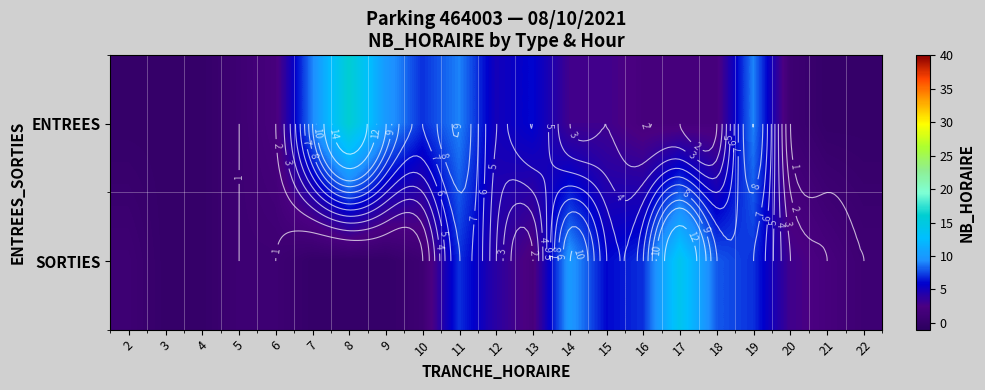

At which category is the sum across all series the highest?

8